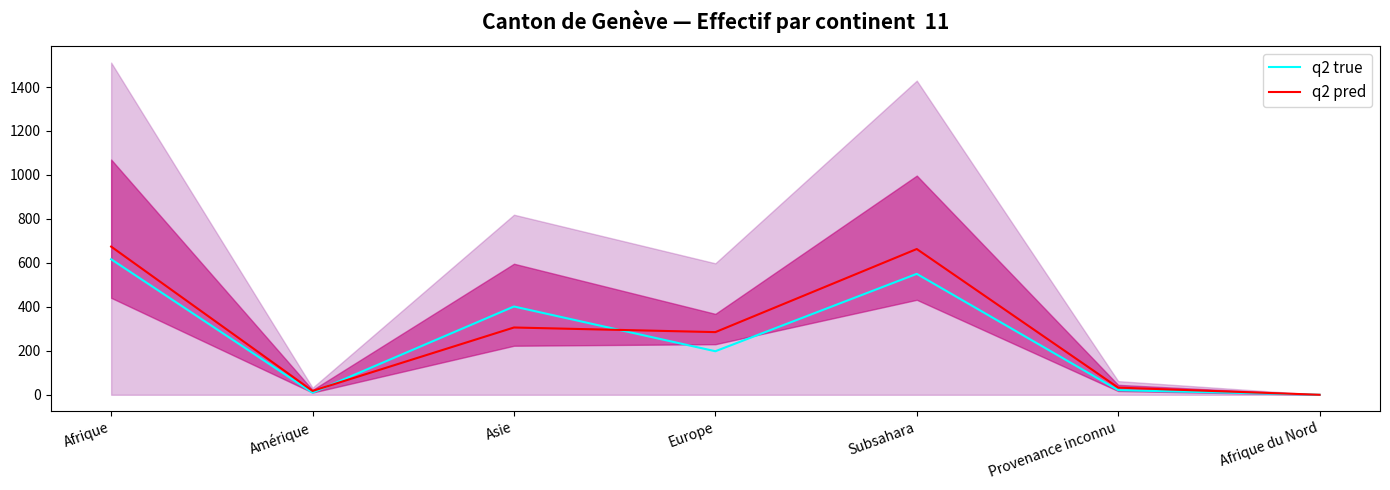

True or false: q2 true has a value of 9.5 at Amérique.

True